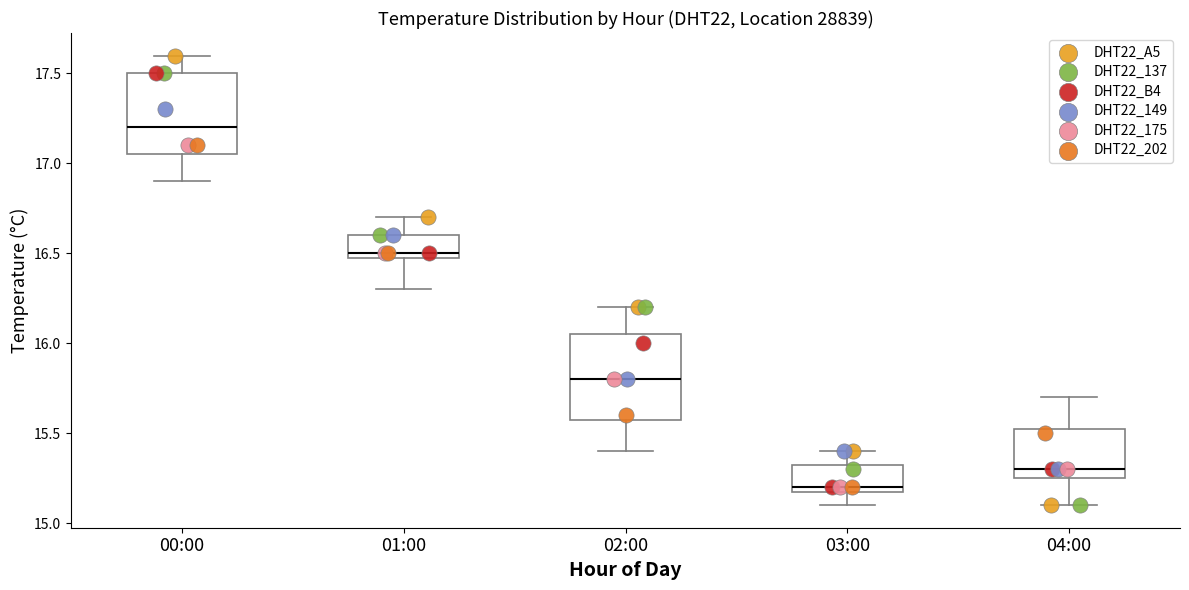

Where does the lower whisker of the box for 01:00 end on the y-axis? The values are not printed on the chart, so give them approximately, as read against the axis.

16.30